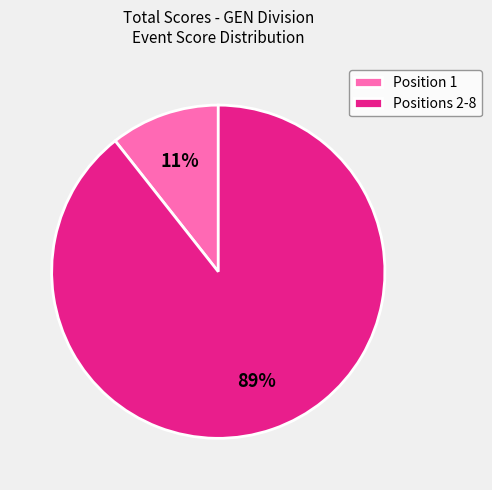

What is the smallest slice in the pie chart?

Position 1